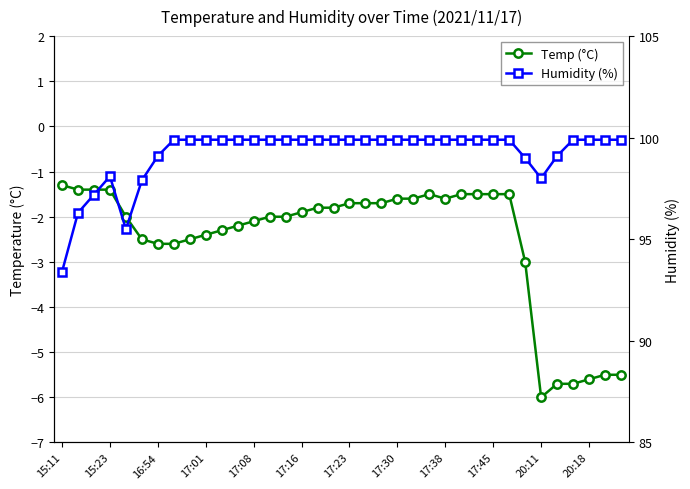

What is the minimum value for Temp (°C)?

-6.0